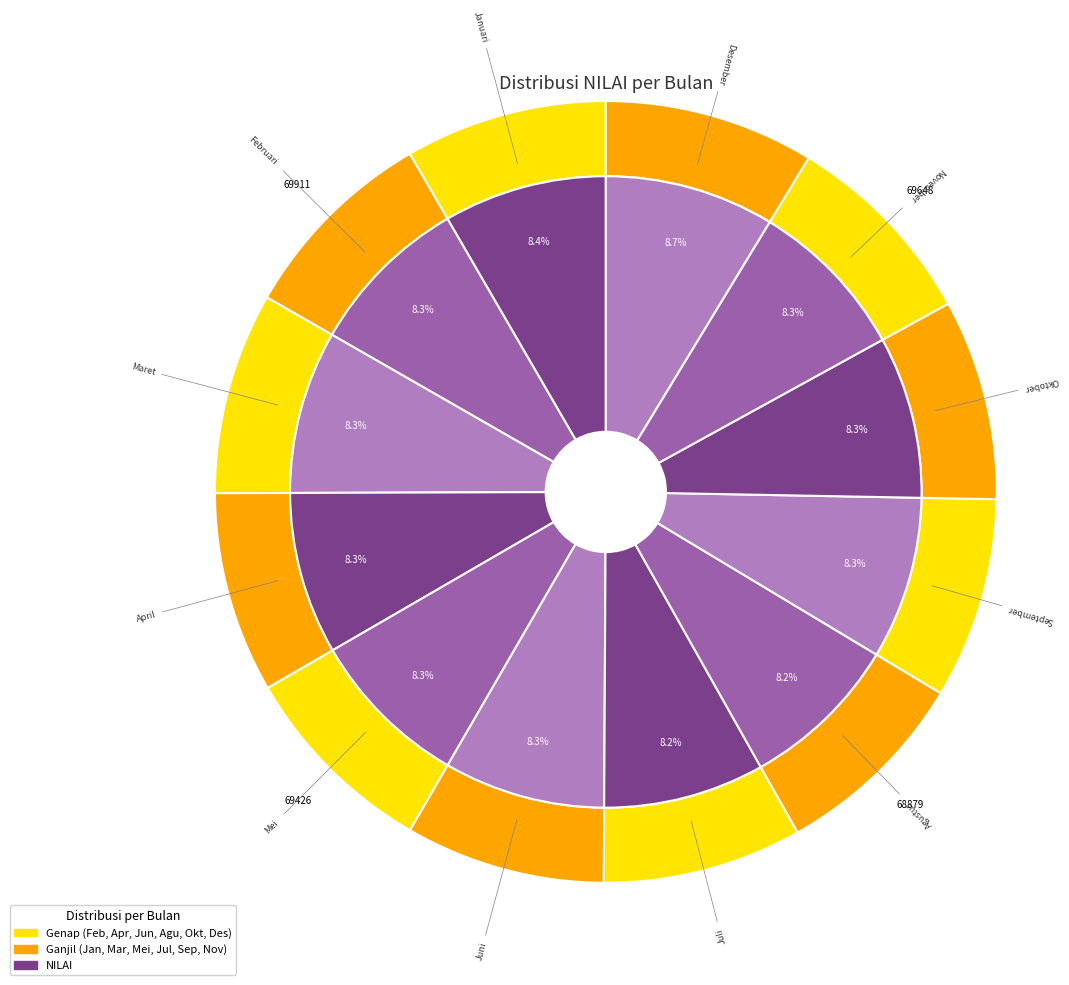

How many segments does this pie chart have?

12